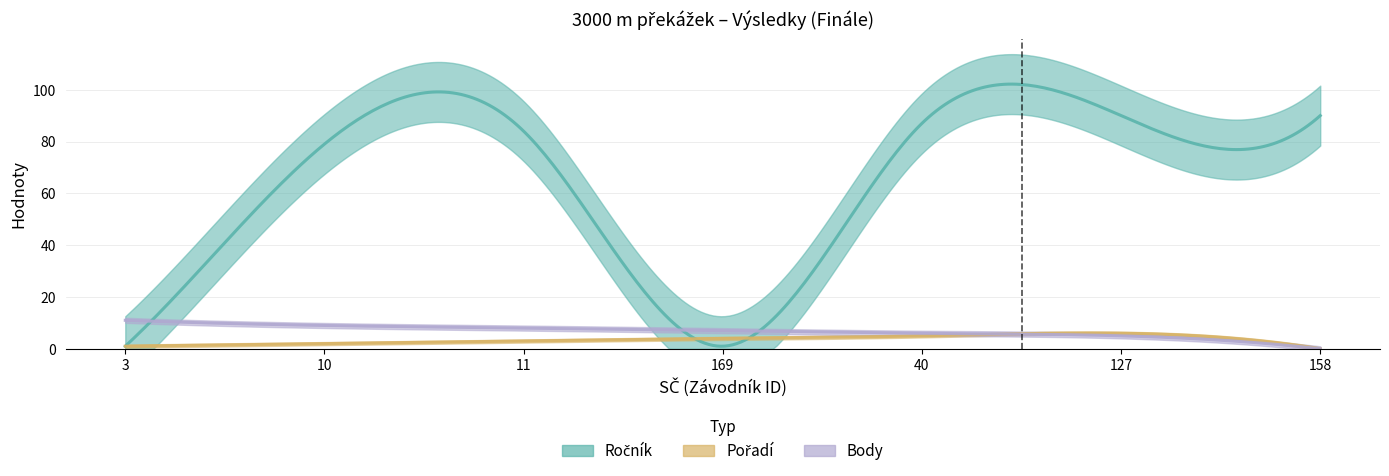

What are all the series names shown in the legend?

Ročník, Pořadí, Body